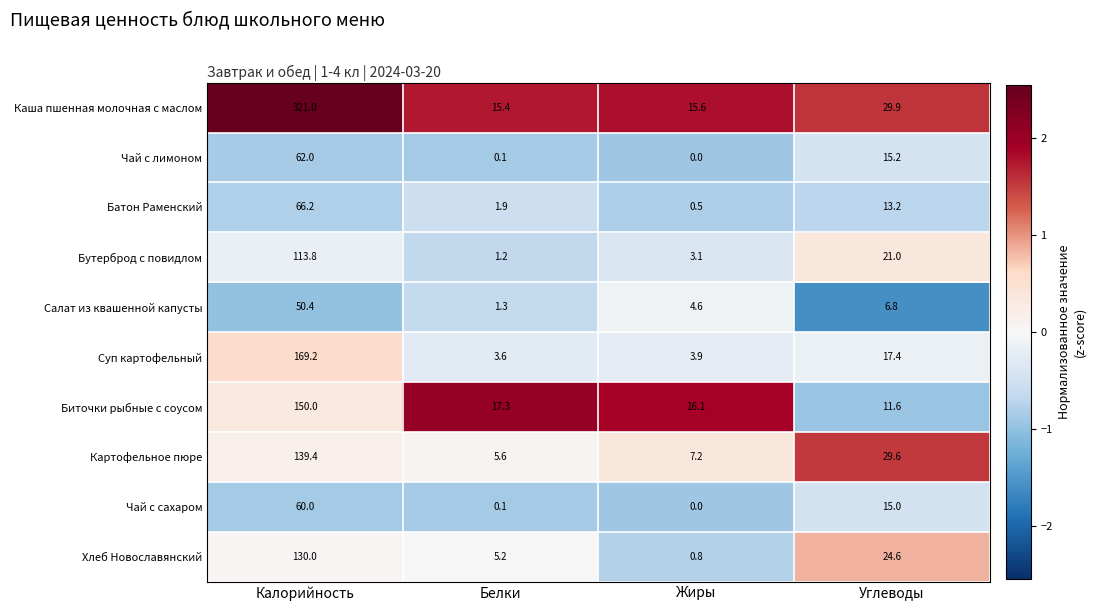

List the series in order of their peak value, lowest first.

Салат из квашенной капусты, Чай с сахаром, Чай с лимоном, Батон Раменский, Бутерброд с повидлом, Хлеб Новославянский, Картофельное пюре, Биточки рыбные с соусом, Суп картофельный, Каша пшенная молочная с маслом